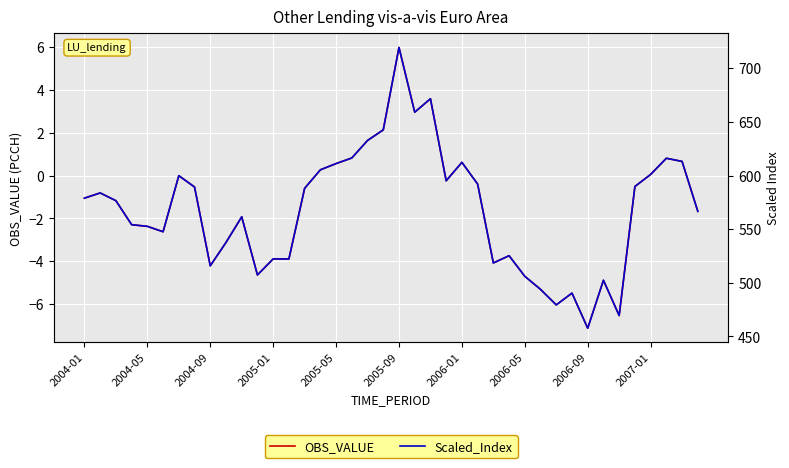

What is the highest value of the OBS_VALUE series?

6.0